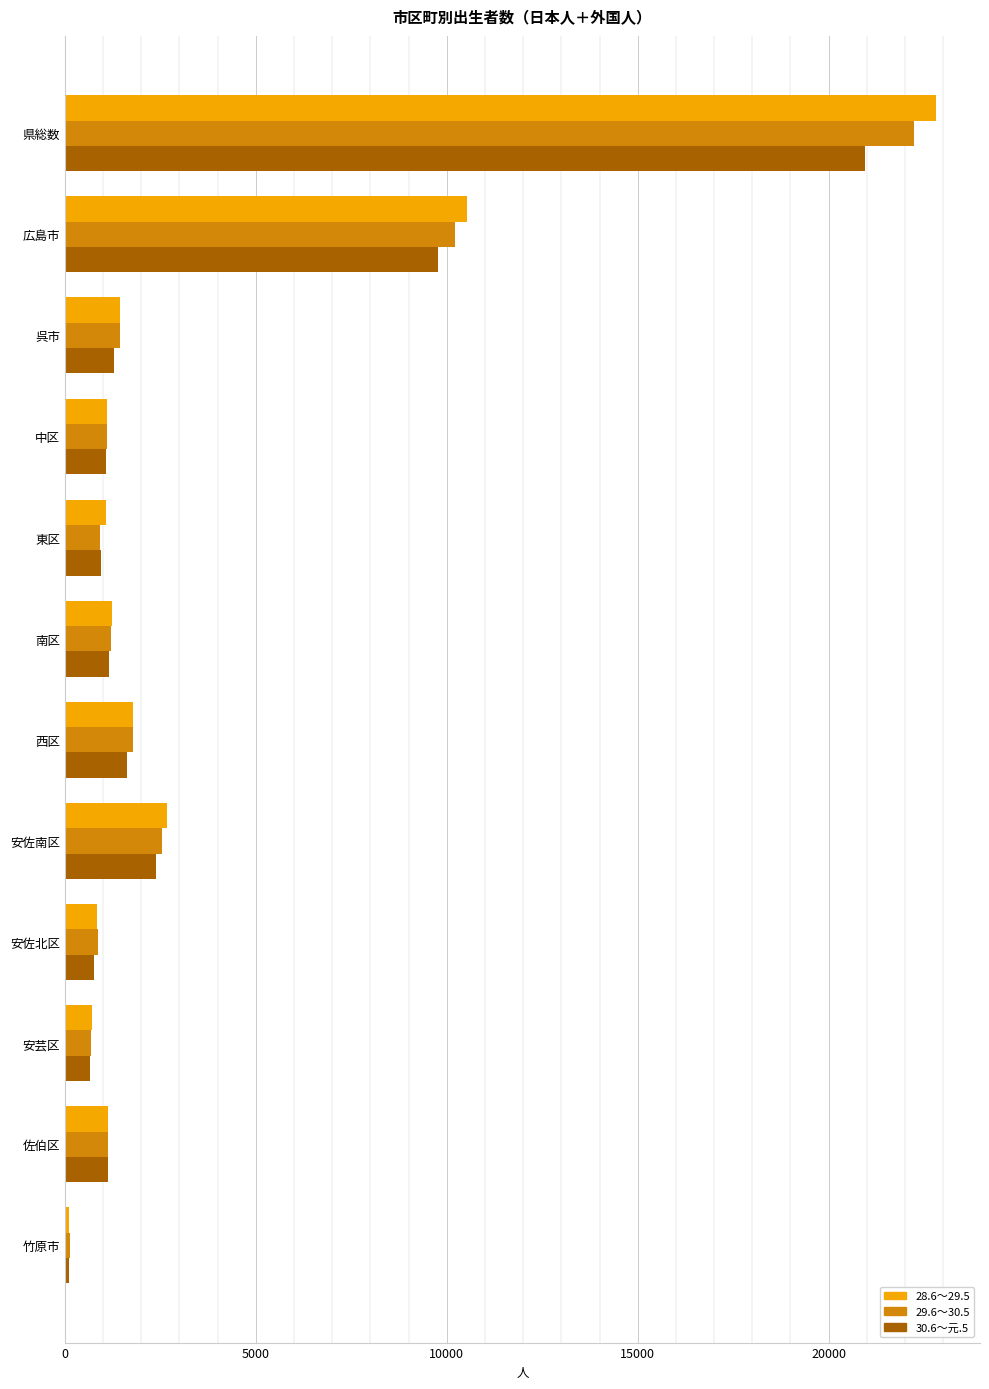

The 28.6～29.5 series shows 841 at 安佐北区. True or false?

True